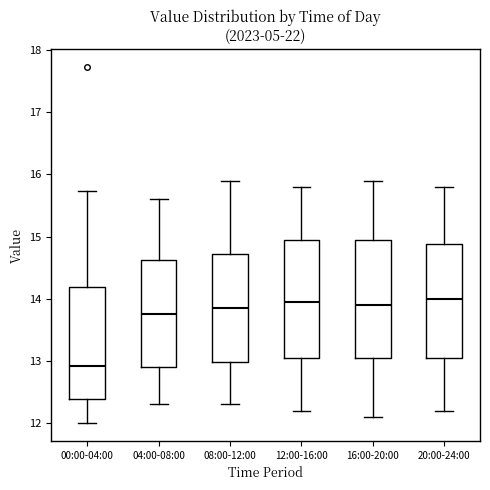

Reading left to right, transcribe this box plot: for each box, give where its median line is, the range the box spans, and where its two whiskers end, as read against the y-axis. The values are not printed on the chart, so give them approximately, as read against the axis.

00:00-04:00: median 12.9, box 12.4 to 14.2, whiskers 12.0 to 15.7
04:00-08:00: median 13.8, box 12.9 to 14.6, whiskers 12.3 to 15.6
08:00-12:00: median 13.9, box 13.0 to 14.7, whiskers 12.3 to 15.9
12:00-16:00: median 14.0, box 13.1 to 15.0, whiskers 12.2 to 15.8
16:00-20:00: median 13.9, box 13.1 to 15.0, whiskers 12.1 to 15.9
20:00-24:00: median 14.0, box 13.1 to 14.9, whiskers 12.2 to 15.8